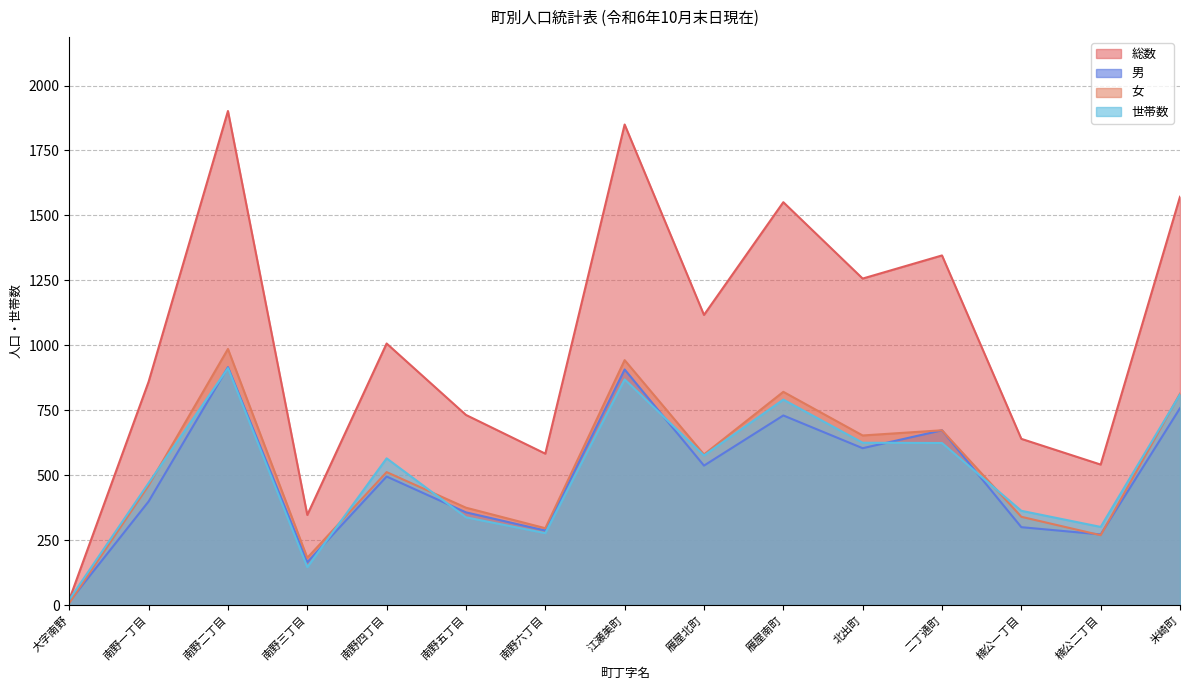

Is it true that 男 equals 758 at 米崎町?

True